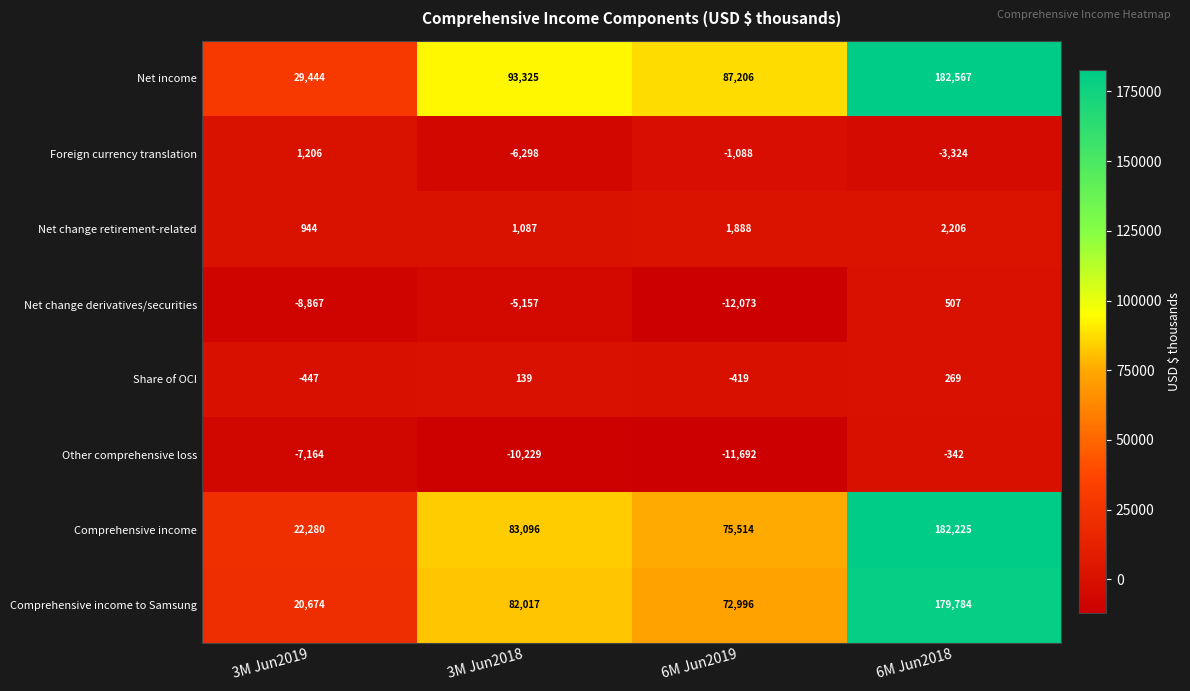

Which series changed the most between 3M Jun2018 and 6M Jun2018?

Comprehensive income